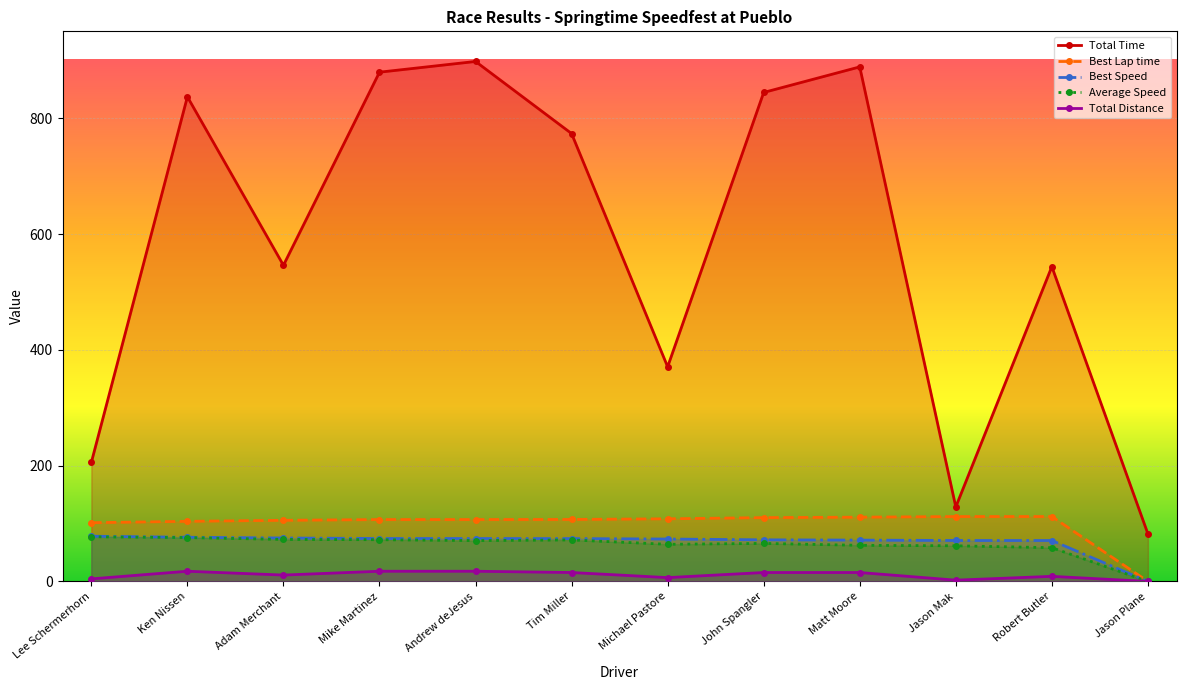

Which category has the highest value in the Total Time series?

Andrew deJesus